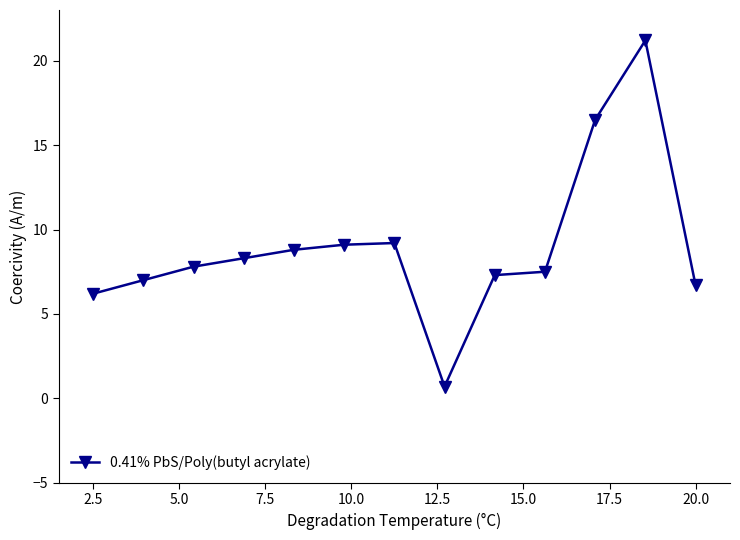

Is this an area chart (filled region under the line)?

No